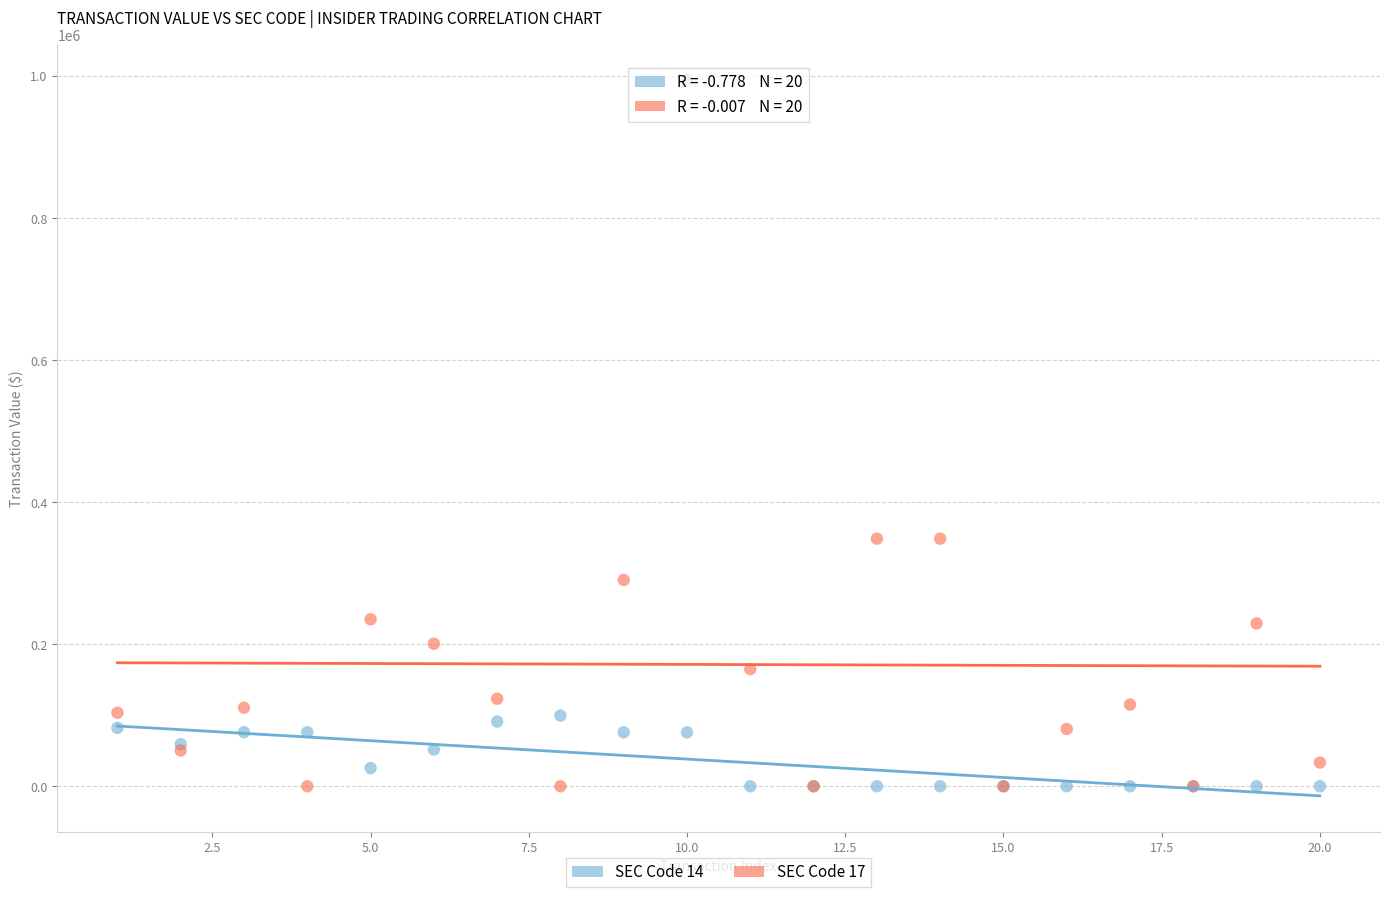

What is the X range (max minus min) for the scatter plot?

19